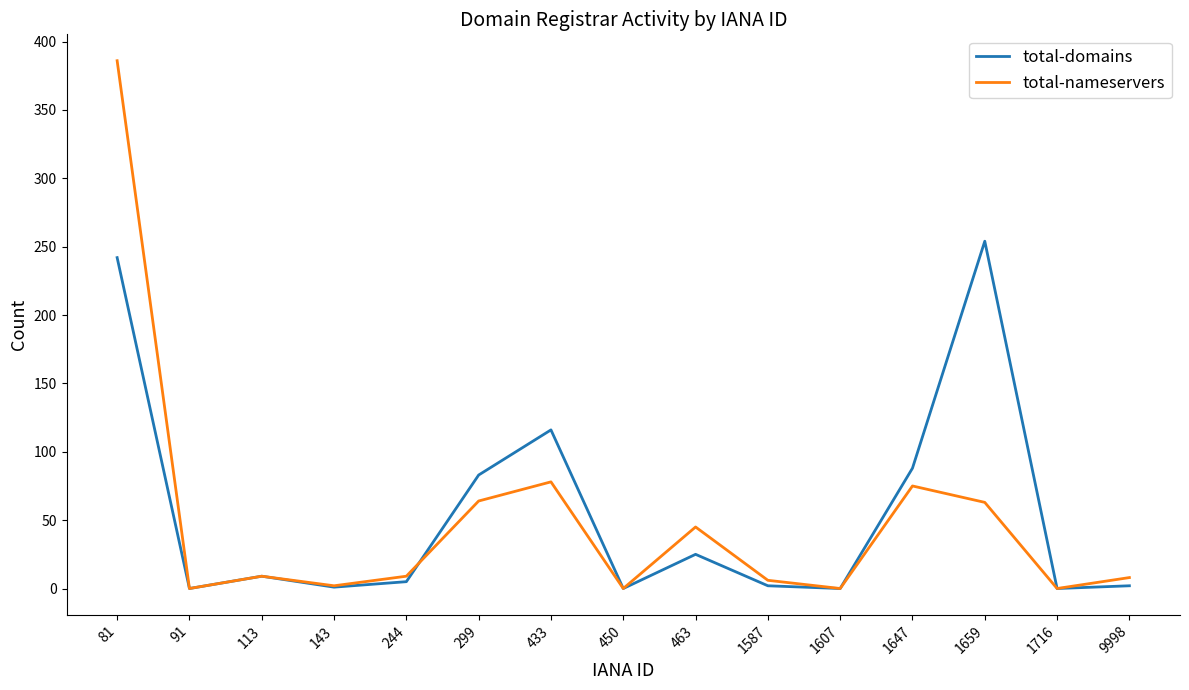

What is the difference between the second highest and minimum values in the total-nameservers series?

78